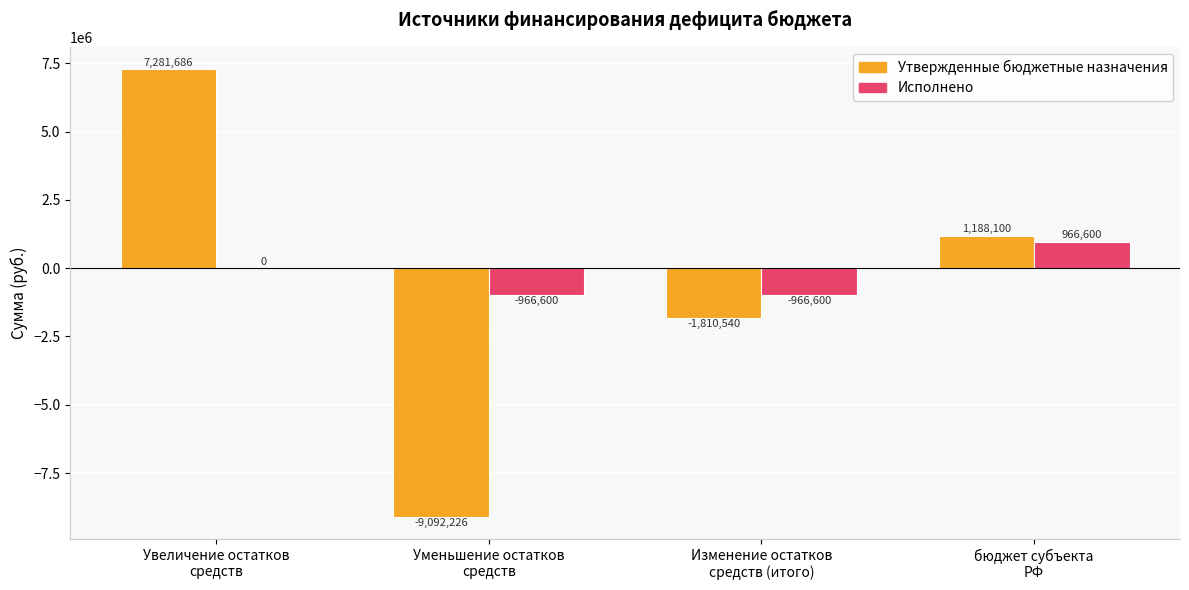

What is the maximum value for Утвержденные бюджетные назначения?

7281686.0